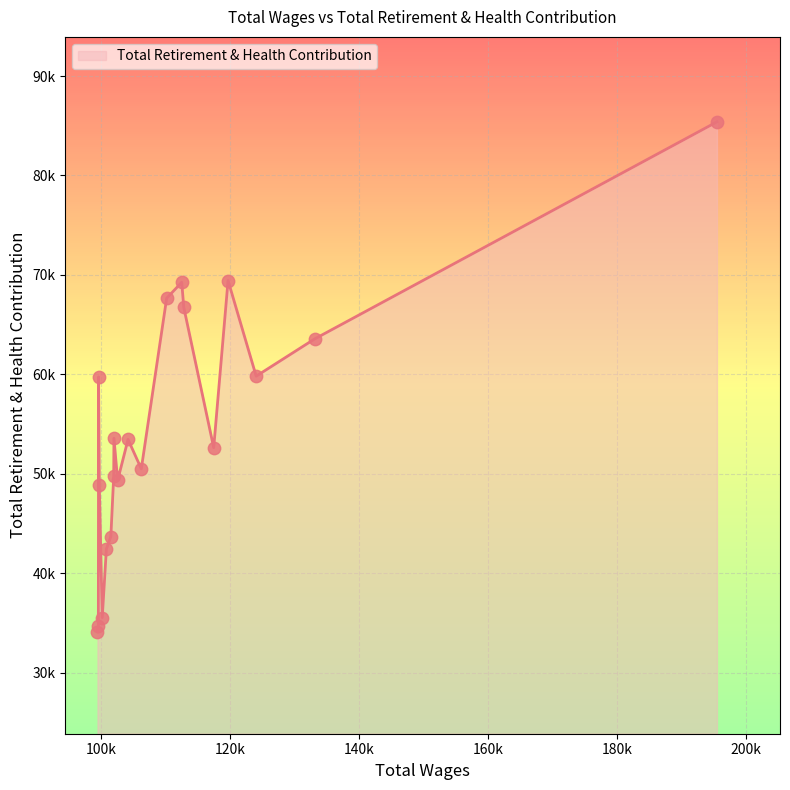

Does the chart have visible grid lines?

Yes